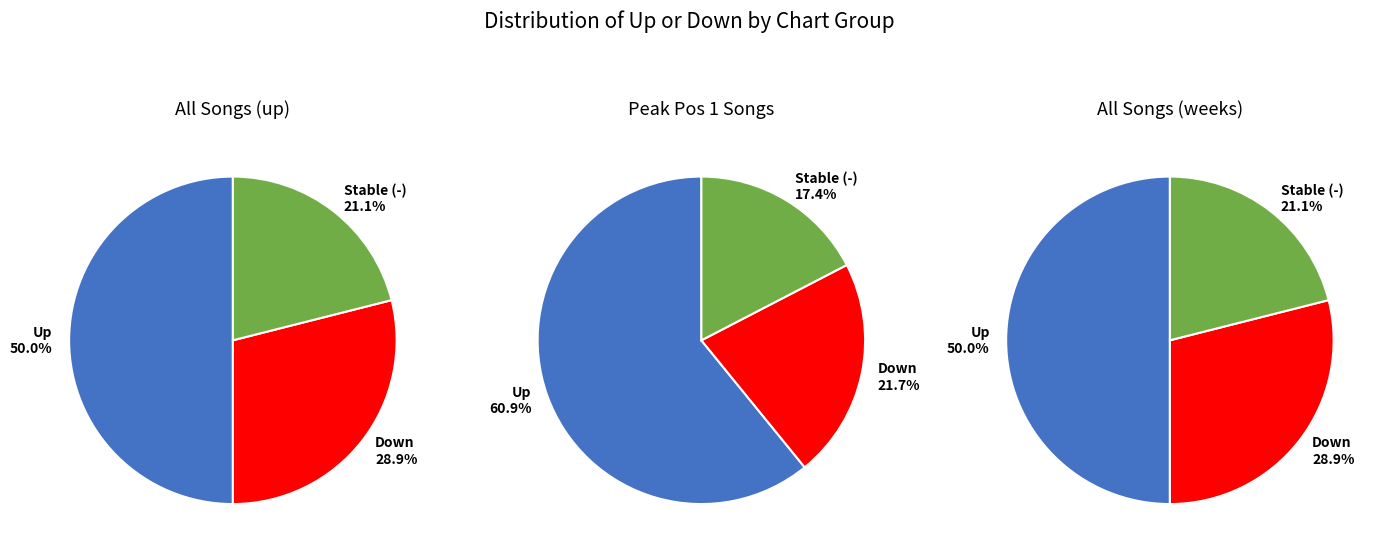

How many segments does this pie chart have?

3